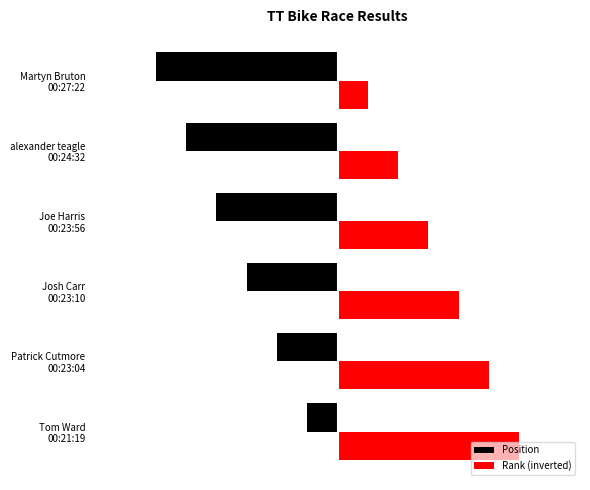

At which label is Rank (inverted) closest to 3?

Joe Harris
00:23:56